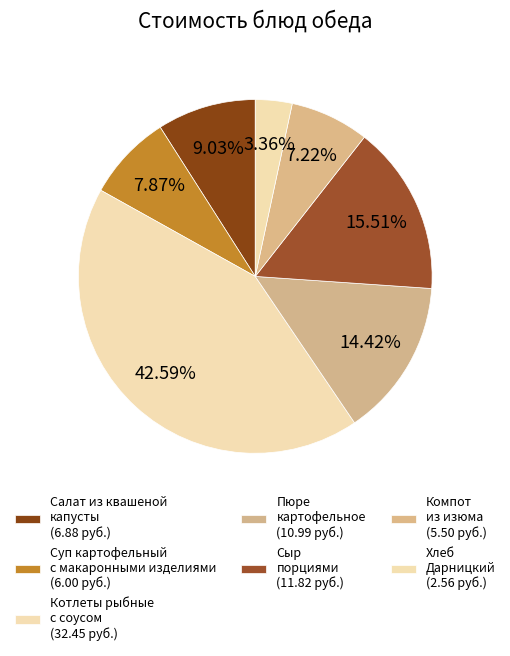

What is the change in value from Пюре картофельное to Хлеб Дарницкий?

-8.4